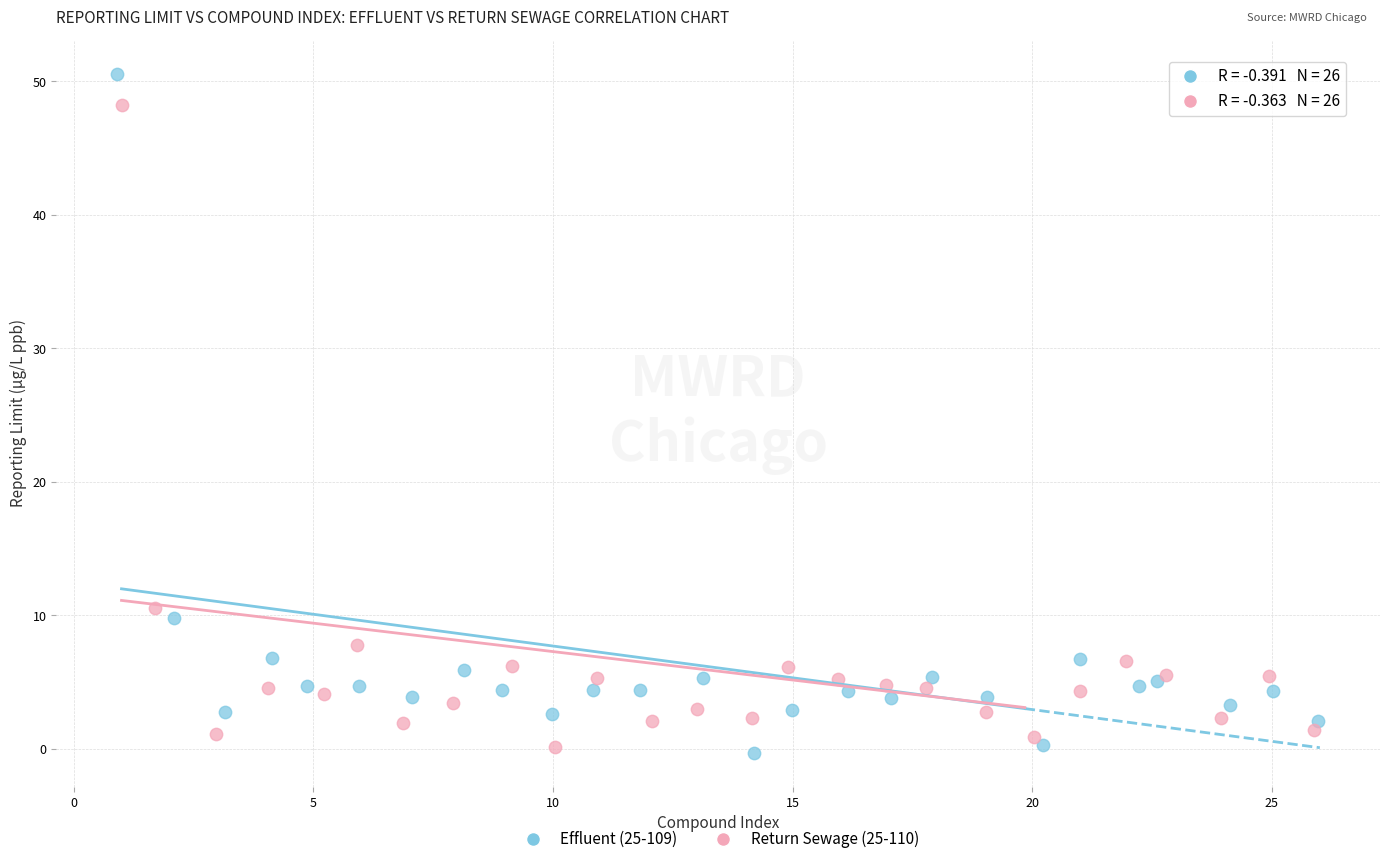

Which series has the widest spread of Y values?

Effluent (25-109)